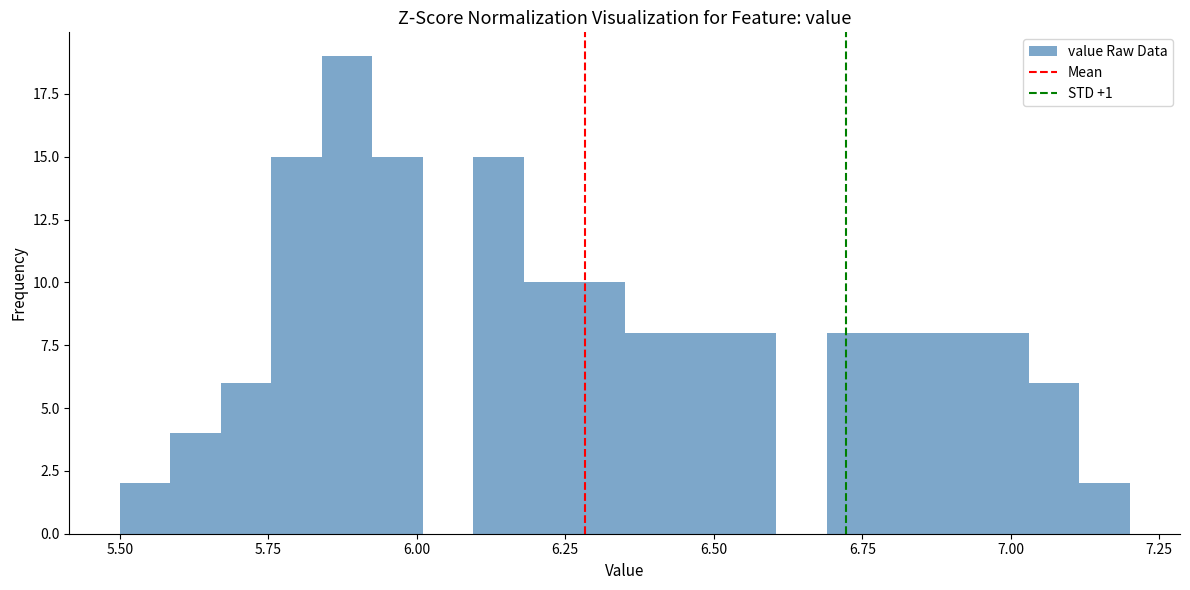

Read against the x-axis, roughly where is the centre of the tallest bar?

5.90